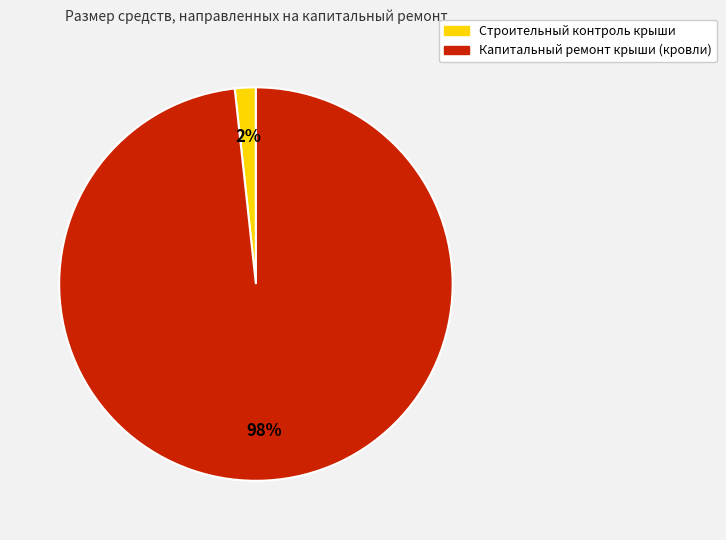

Between Капитальный ремонт крыши (кровли) and Строительный контроль крыши, which is larger?

Капитальный ремонт крыши (кровли)